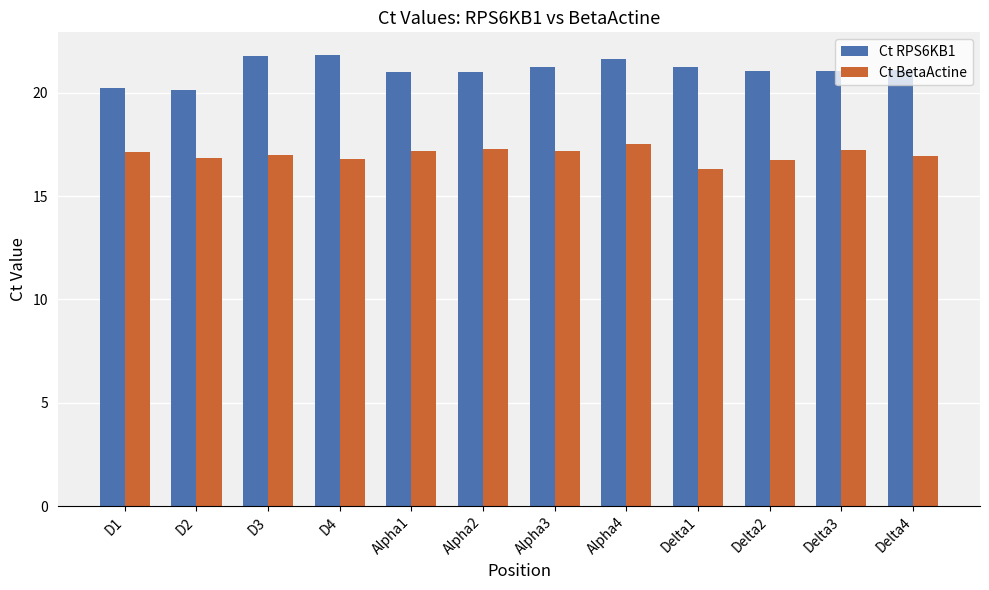

True or false: Ct RPS6KB1 has a value of 21.2 at Alpha3.

True